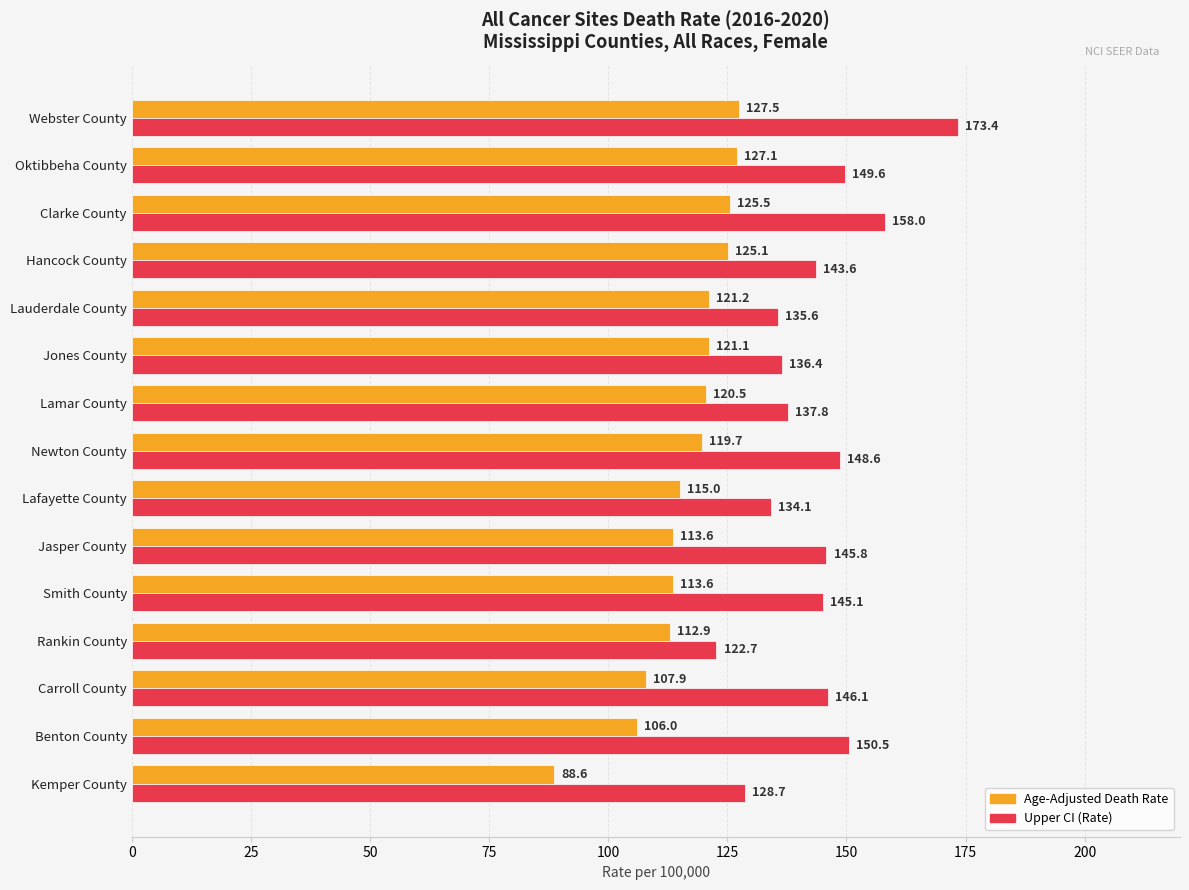

Is it true that Age-Adjusted Death Rate equals 62.3 at Jones County?

False